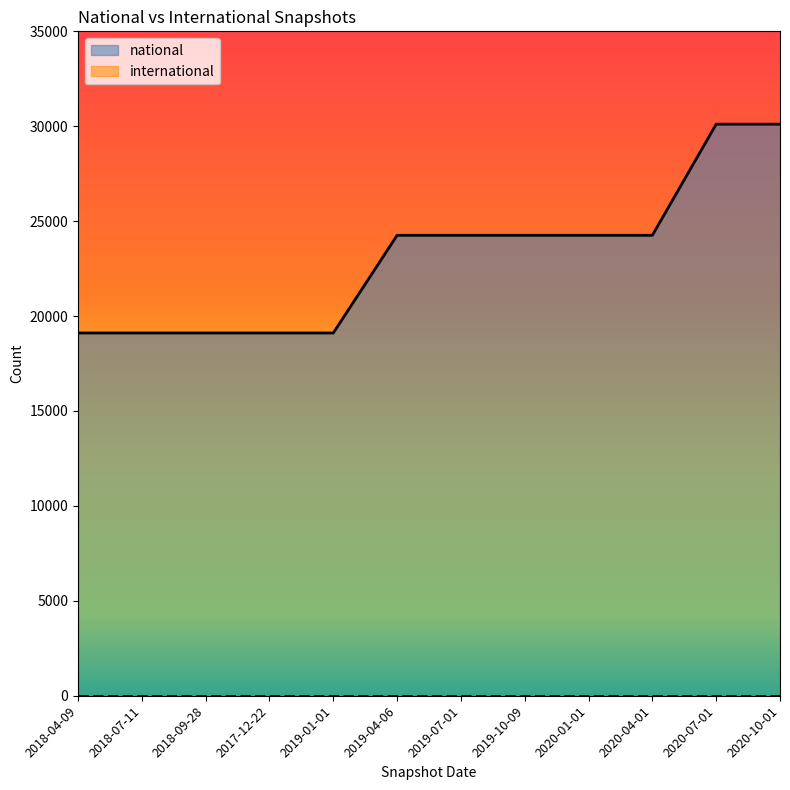

Does the chart display data point markers on the line(s)?

No